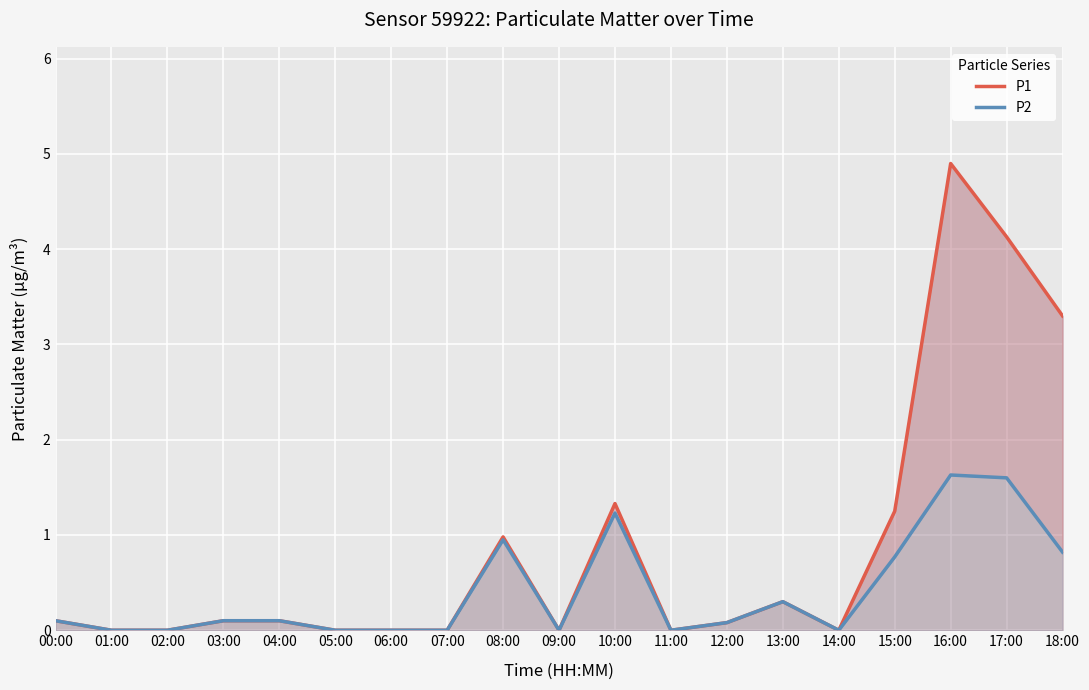

Rank the series by their maximum value, from highest to lowest.

P1, P2